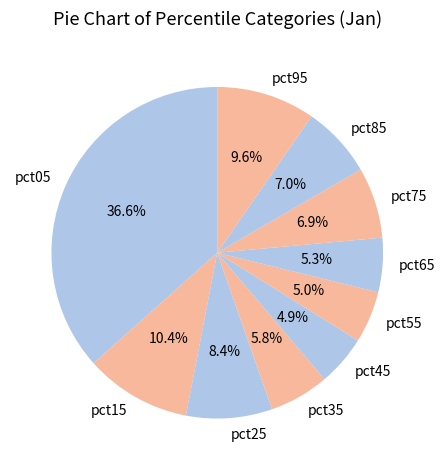

Combined, do pct35 and pct25 account for over 50%?

No